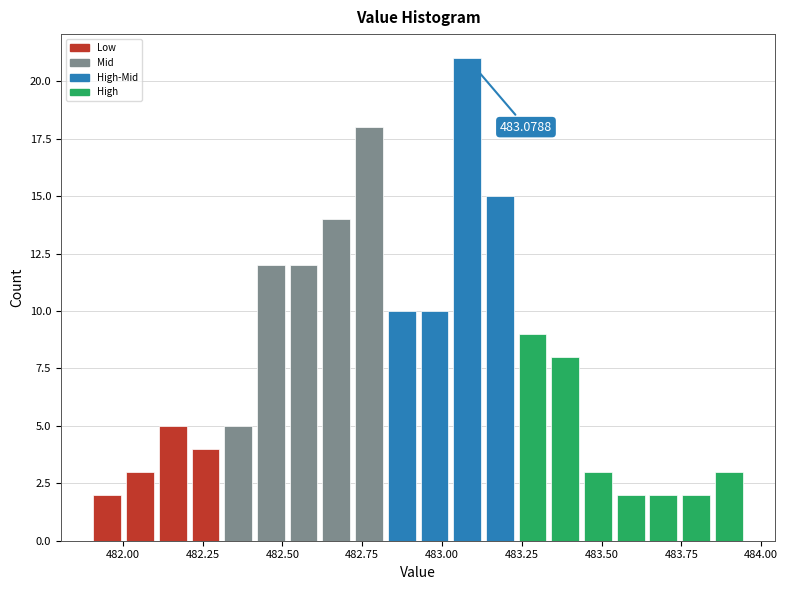

Read against the x-axis, roughly where is the centre of the tallest bar?

483.10